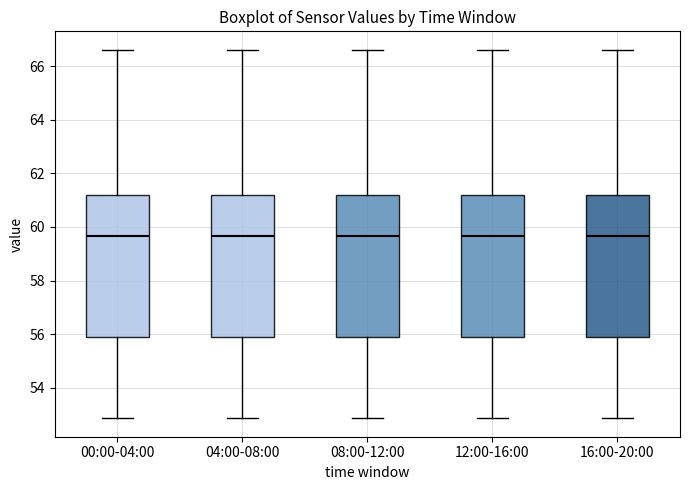

Where does the upper whisker of the box for 04:00-08:00 end on the y-axis? The values are not printed on the chart, so give them approximately, as read against the axis.

66.6